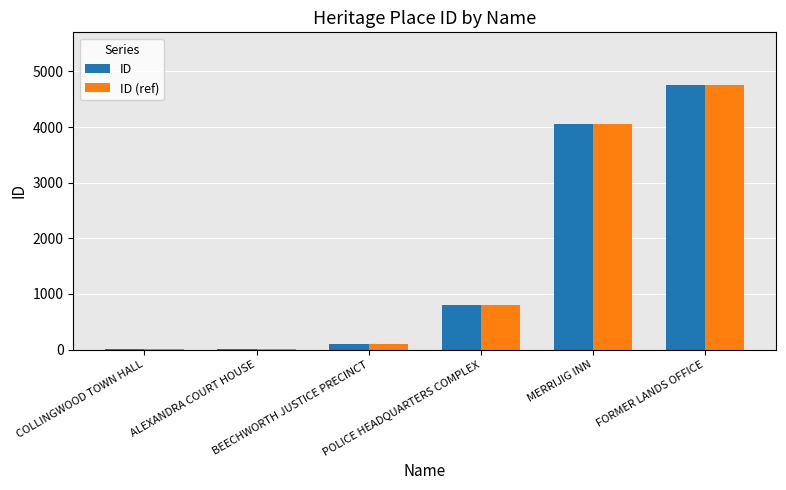

What is the maximum value shown in the chart?

4753